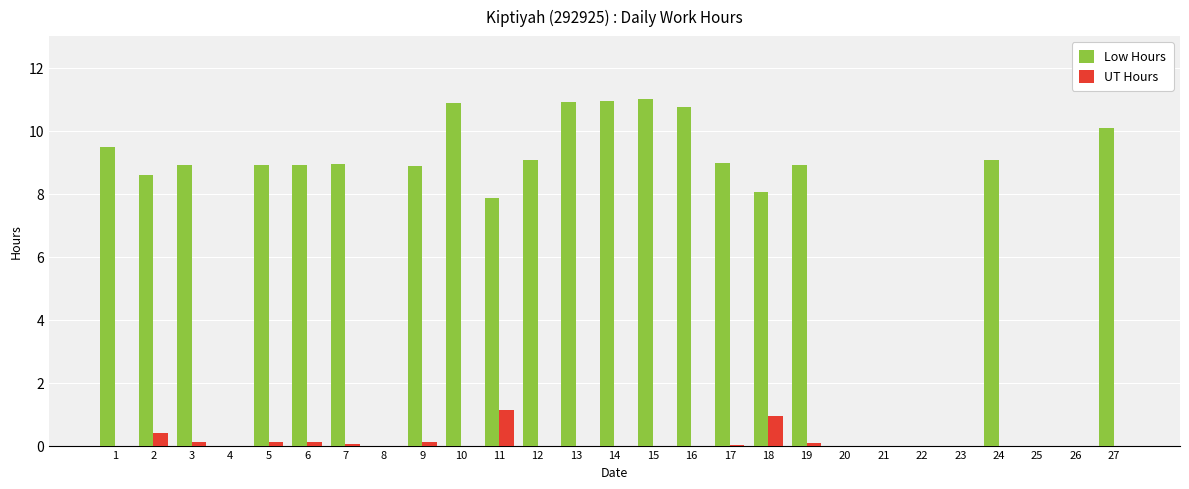

At which label is Low Hours closest to 5?

11